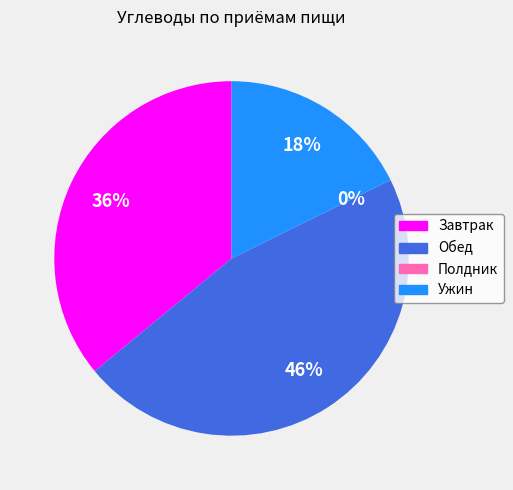

Combined, what portion of the pie is Ужин and Завтрак?

53.7%